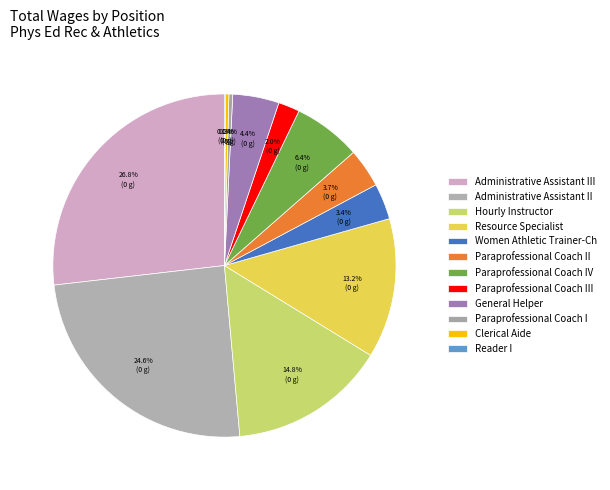

What percentage do Administrative Assistant III and Clerical Aide together represent?

27.1%